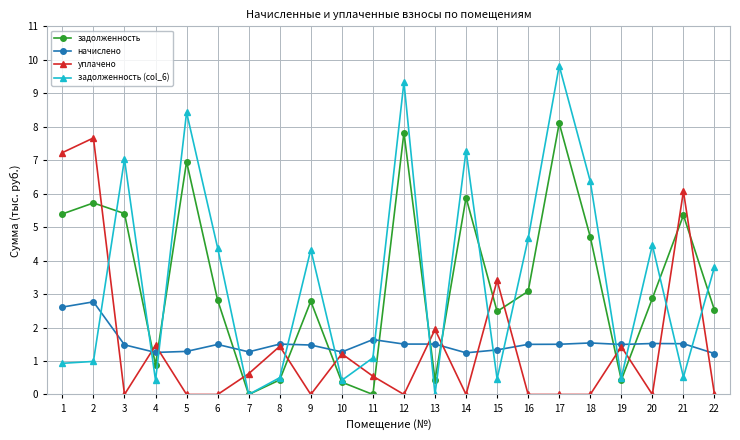

The value of задолженность at 9 is 2.8. True or false?

True